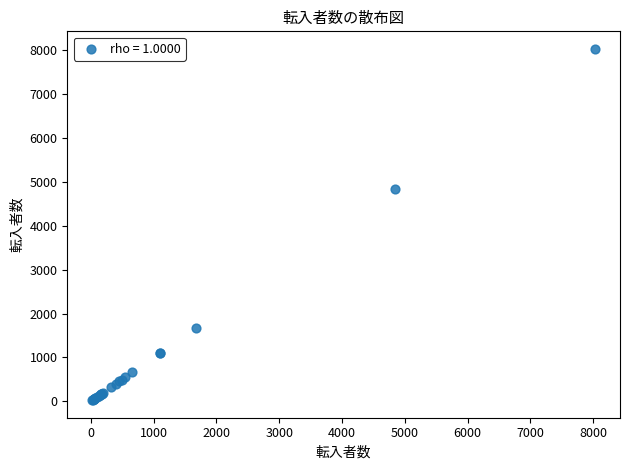

What Y value in the scatter plot is closest to 4027?

4844